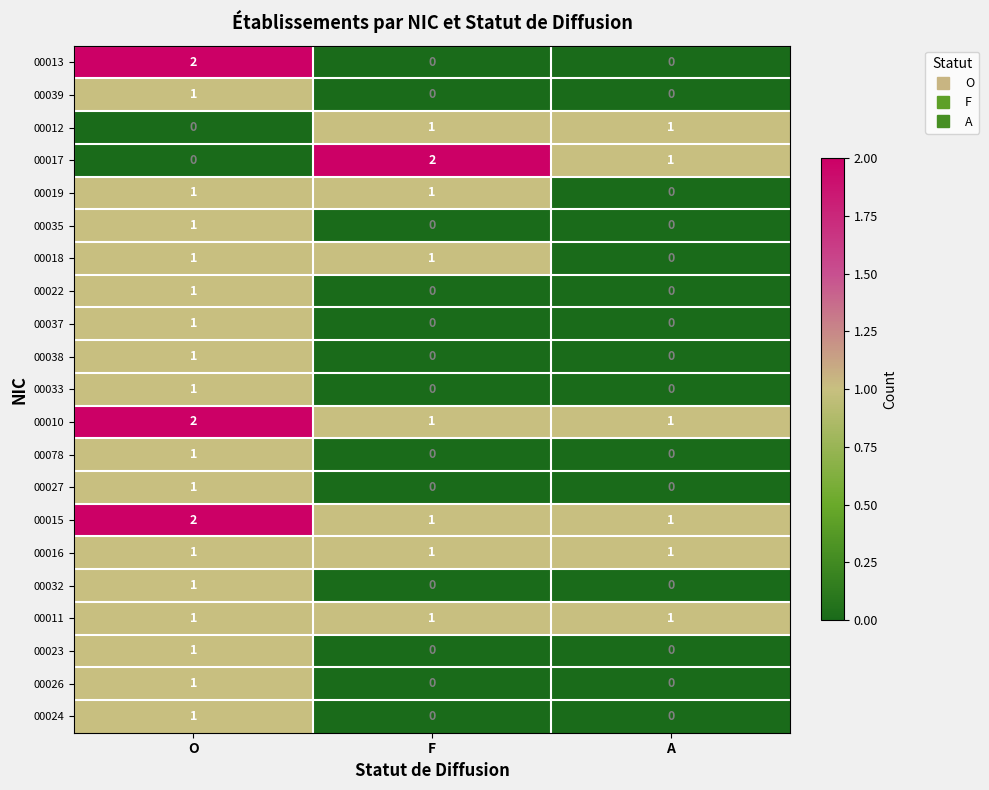

The 00024 series shows 1 at O. True or false?

True